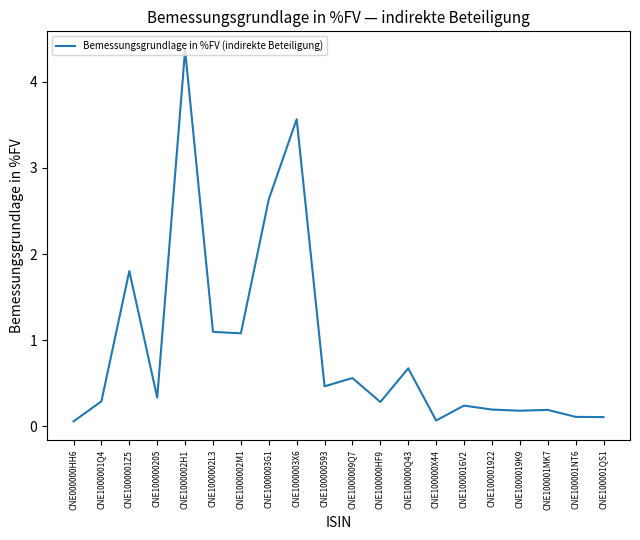

What position from the right is CNE100001QS1?

1